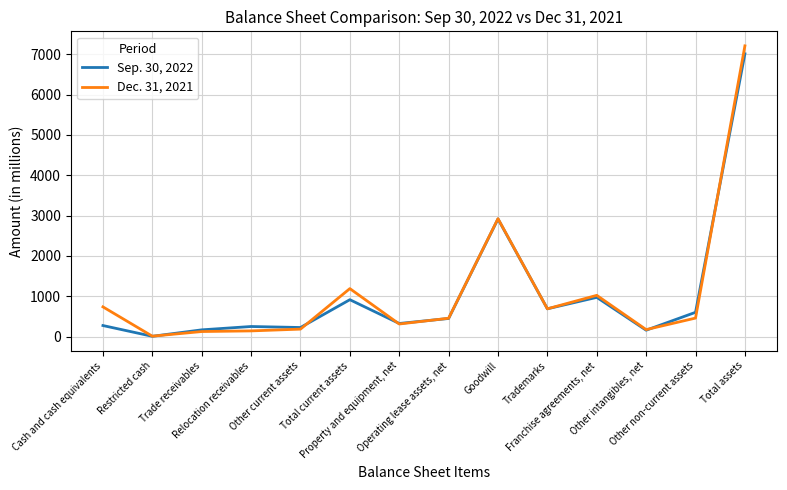

Rank the series by their maximum value, from lowest to highest.

Sep. 30, 2022, Dec. 31, 2021